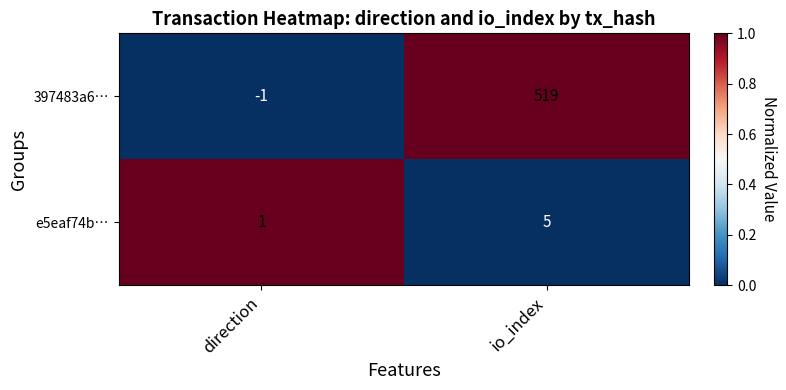

Where is e5eaf74b… nearest to the value 3?

direction